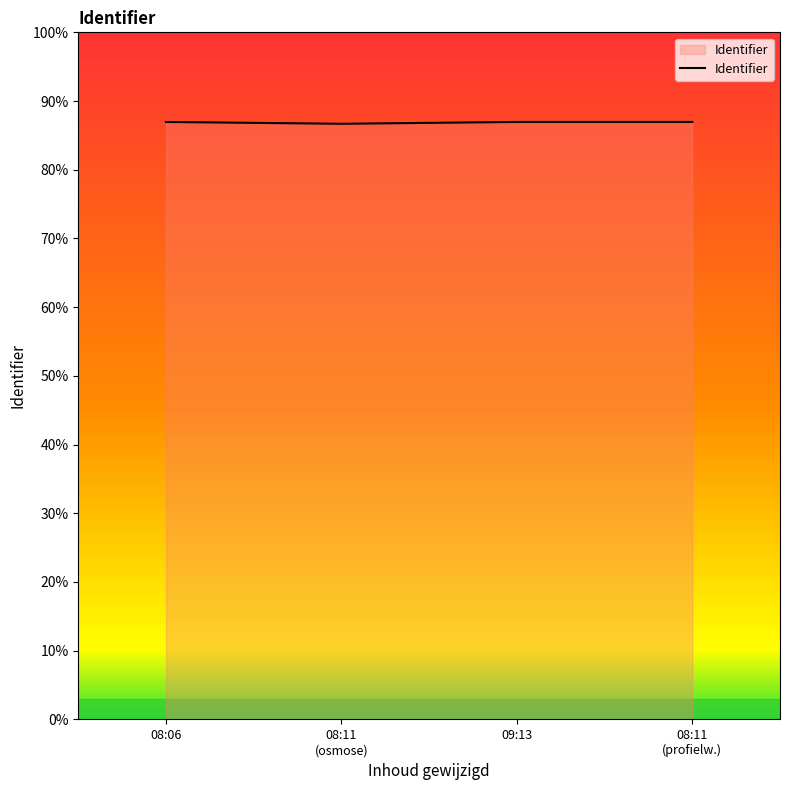

Between 08:06 and 08:11
(profielw.), which is larger?

08:11
(profielw.)